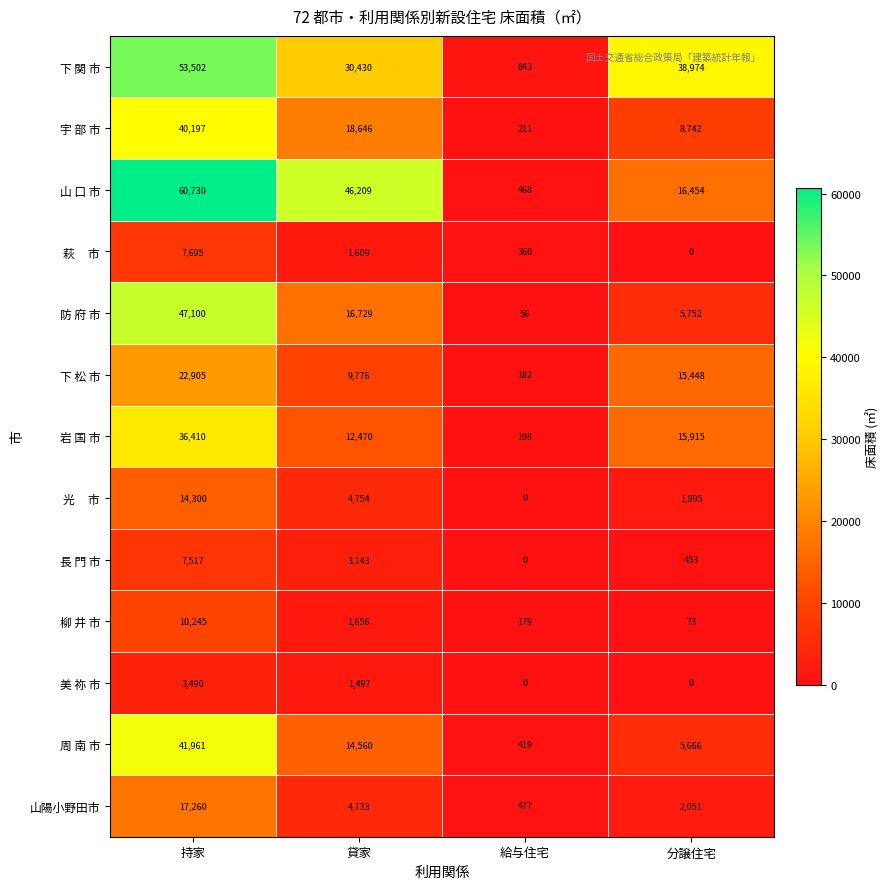

Rank the categories by 下 松 市 value from highest to lowest.

持家, 分譲住宅, 貸家, 給与住宅